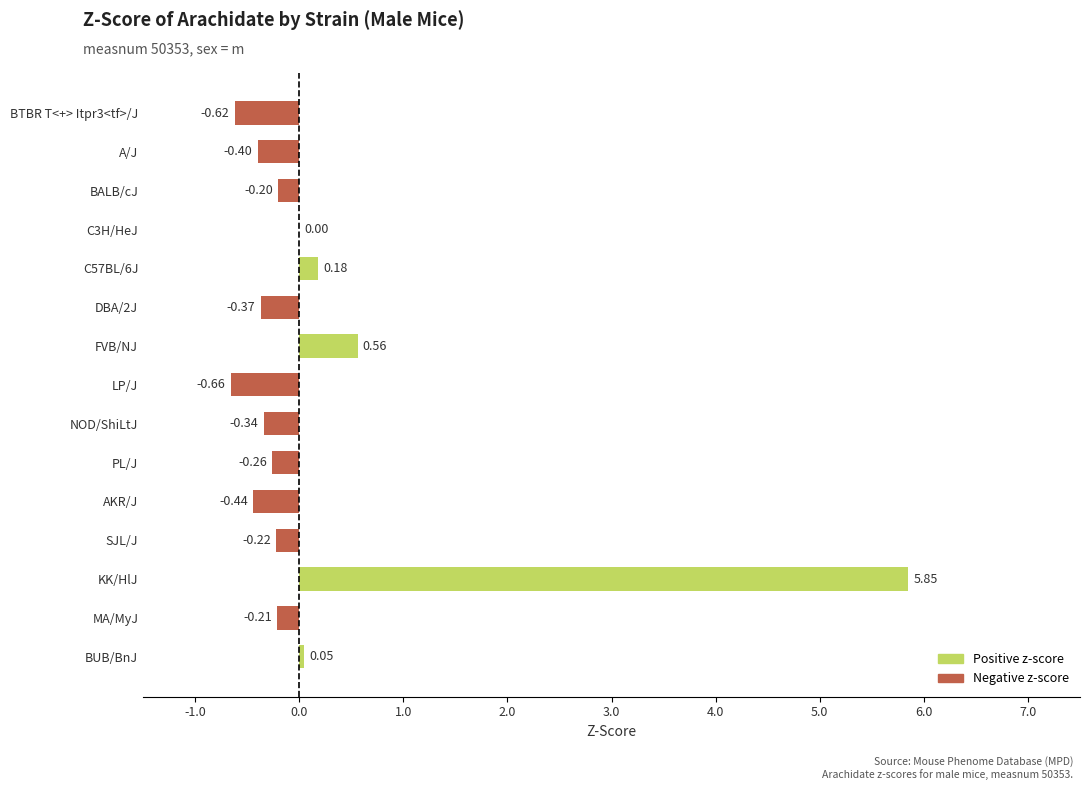

Count the number of data series in this chart.

1